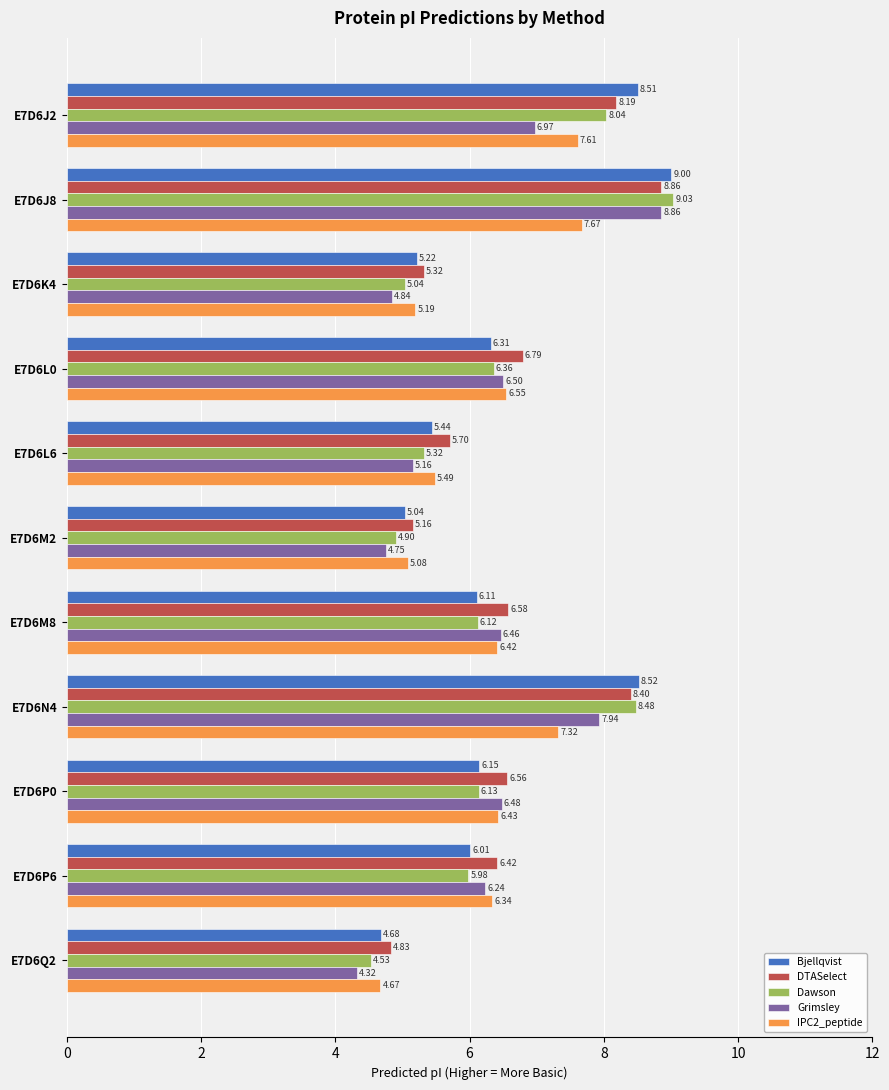

How many values in the DTASelect series exceed 6?

7